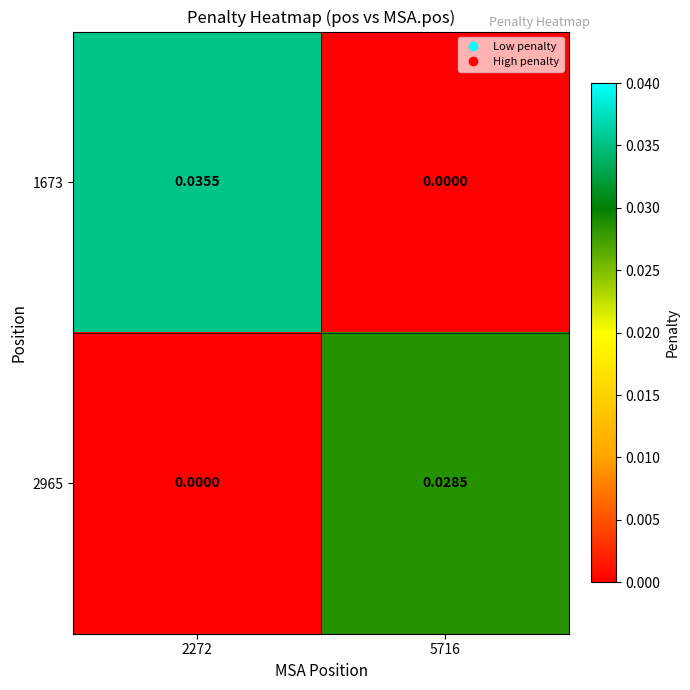

Rank the series by their average value, from lowest to highest.

2965, 1673